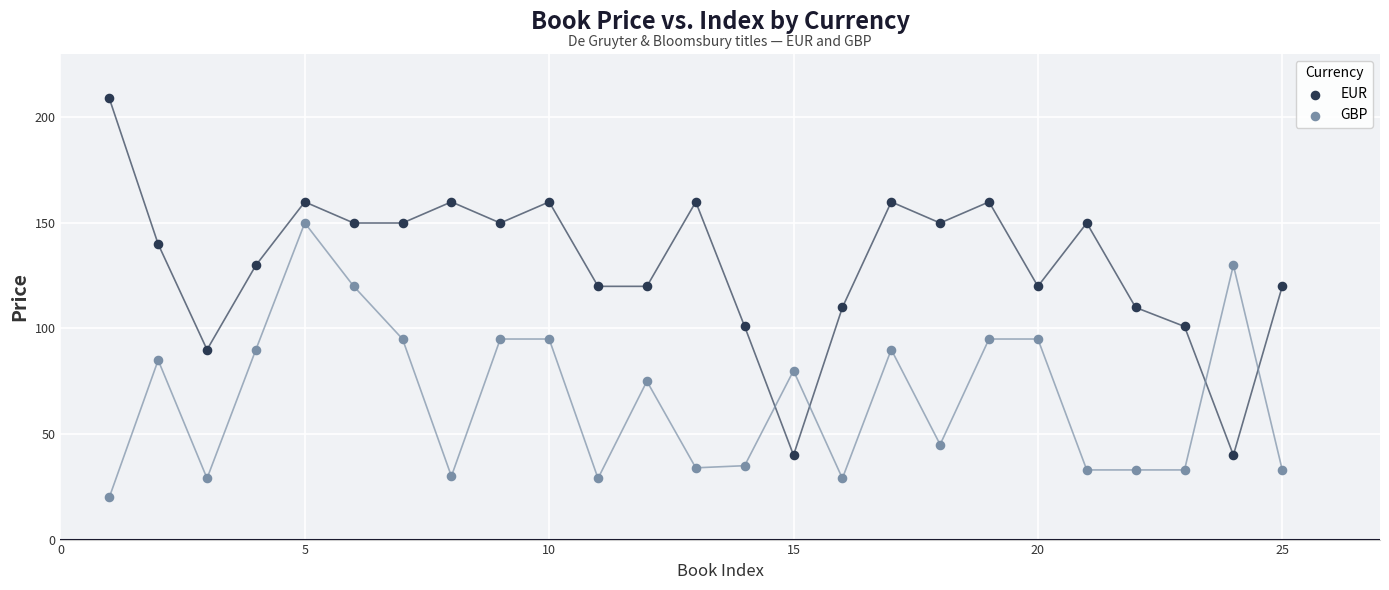

Across all data points, what is the range of Y values (max minus min)?

189.0